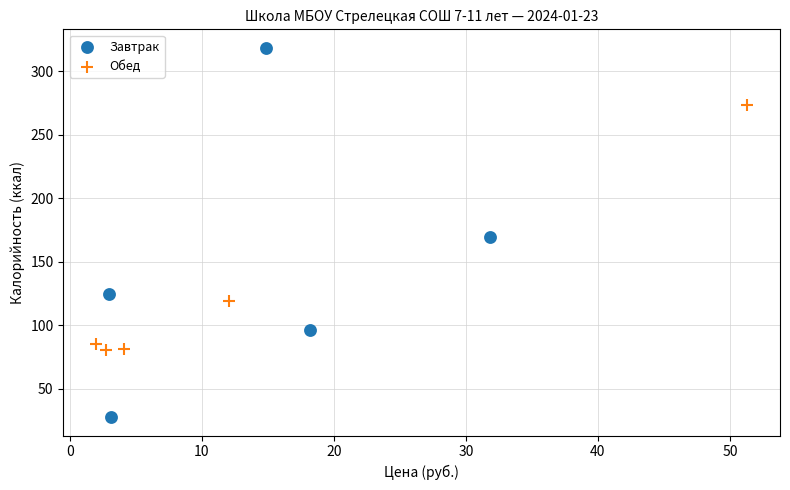

Which series has the widest spread of Y values?

Завтрак